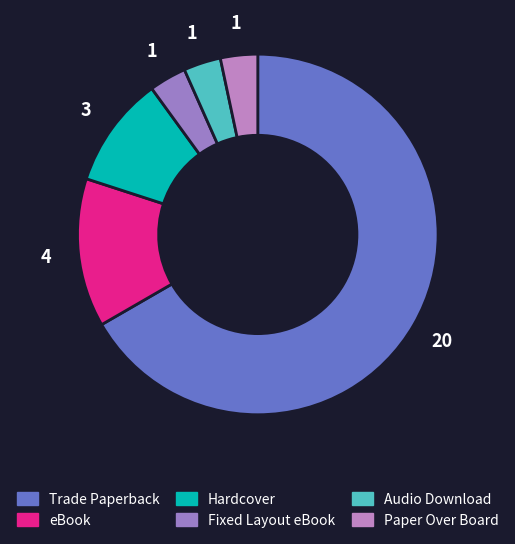

To the nearest percent, what is the combined percentage of Paper Over Board and Hardcover?

13%